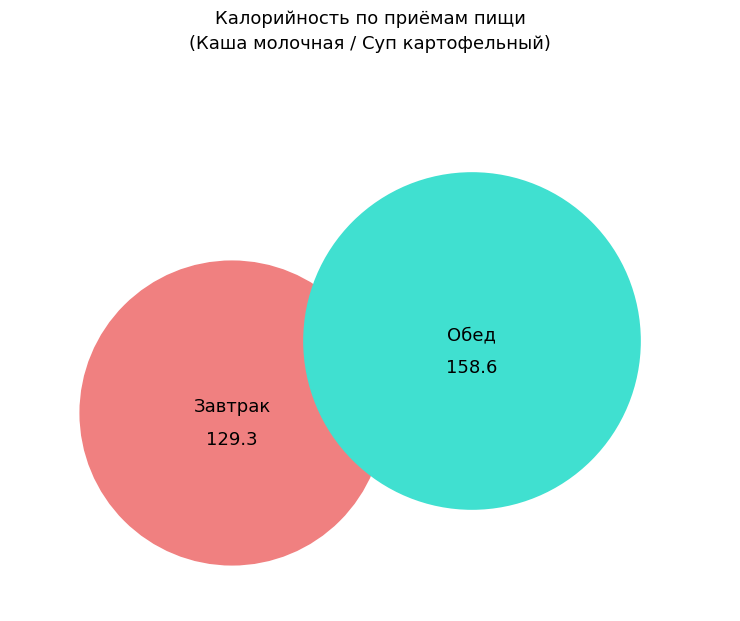

Is it true that Завтрак is 30% of the pie?

False